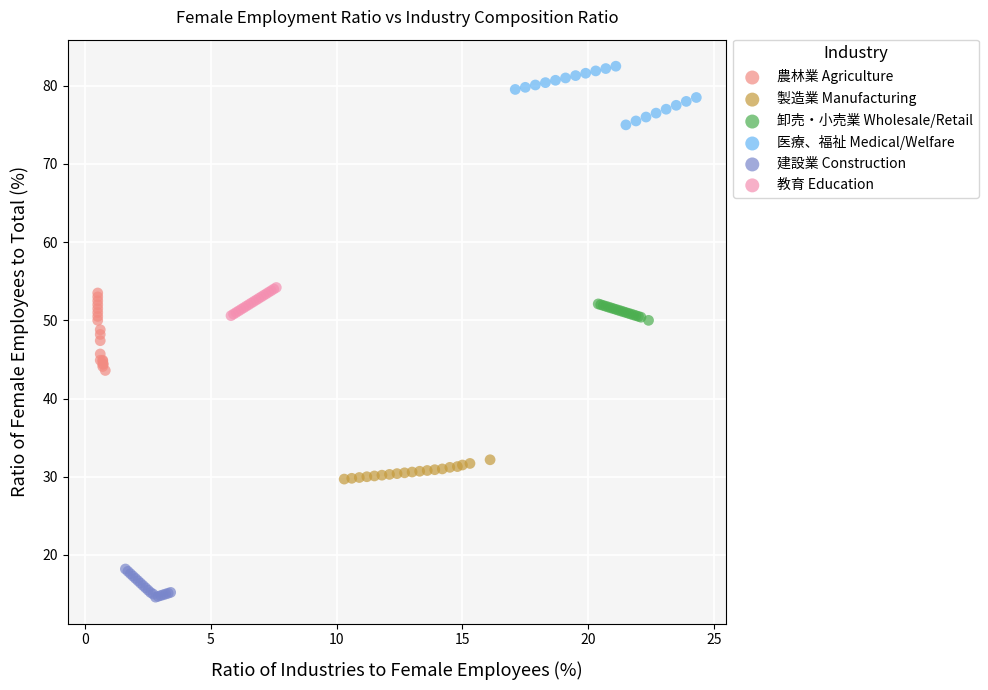

Which series reaches the minimum Y coordinate?

建設業 Construction